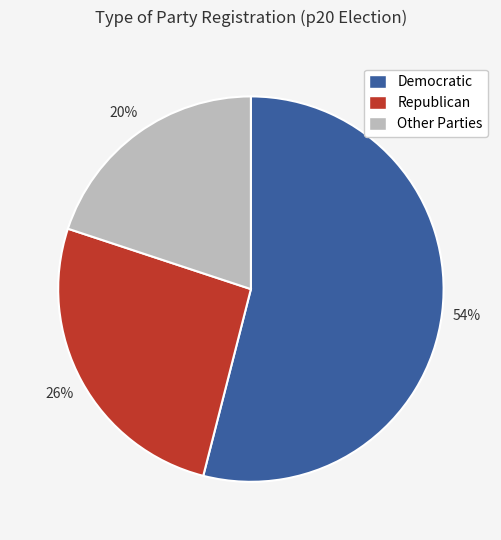

How many slices are in this pie chart?

3